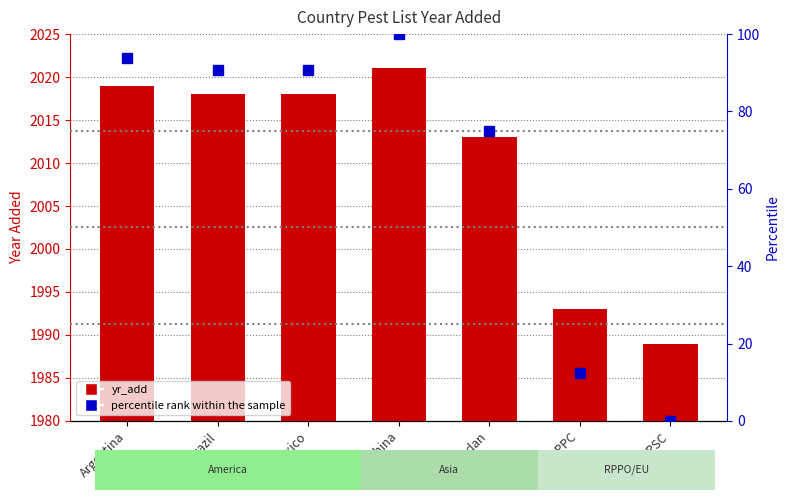

True or false: yr_add has a value of 3492.2 at Argentina.

False